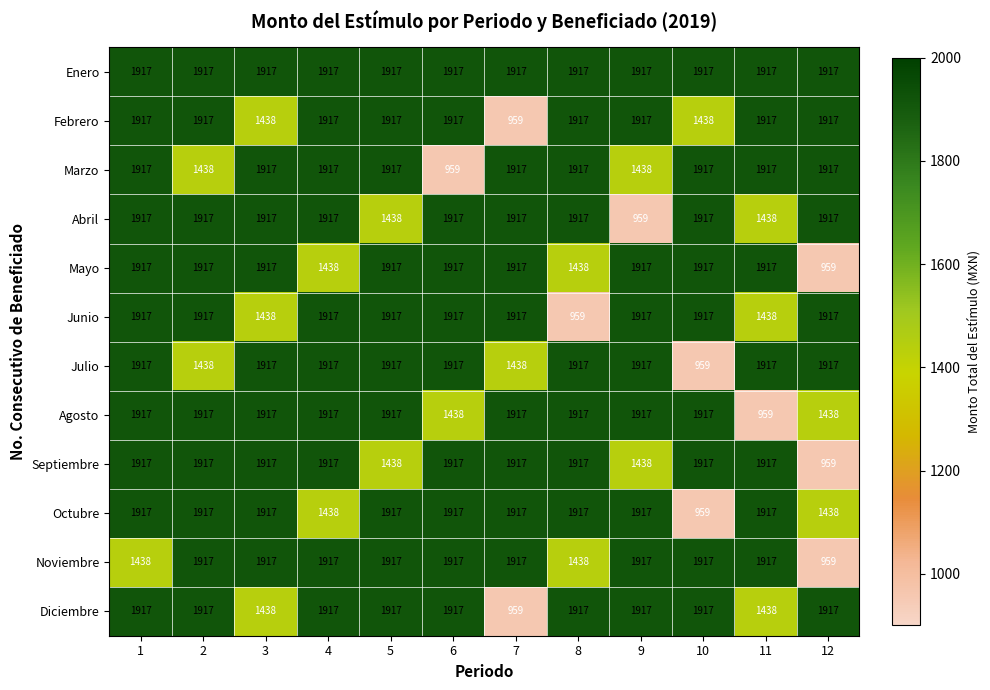

What is the smallest value displayed?

959